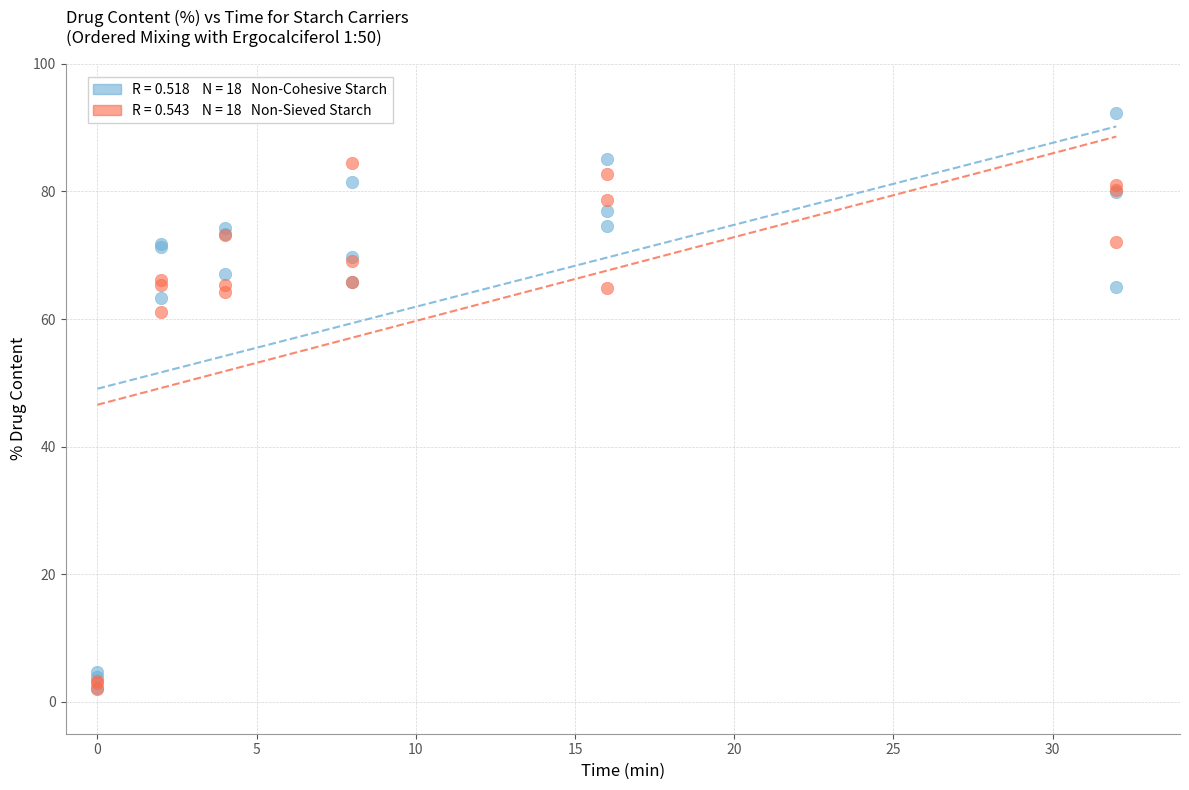

Across all series, what Y value is closest to 47?

61.2